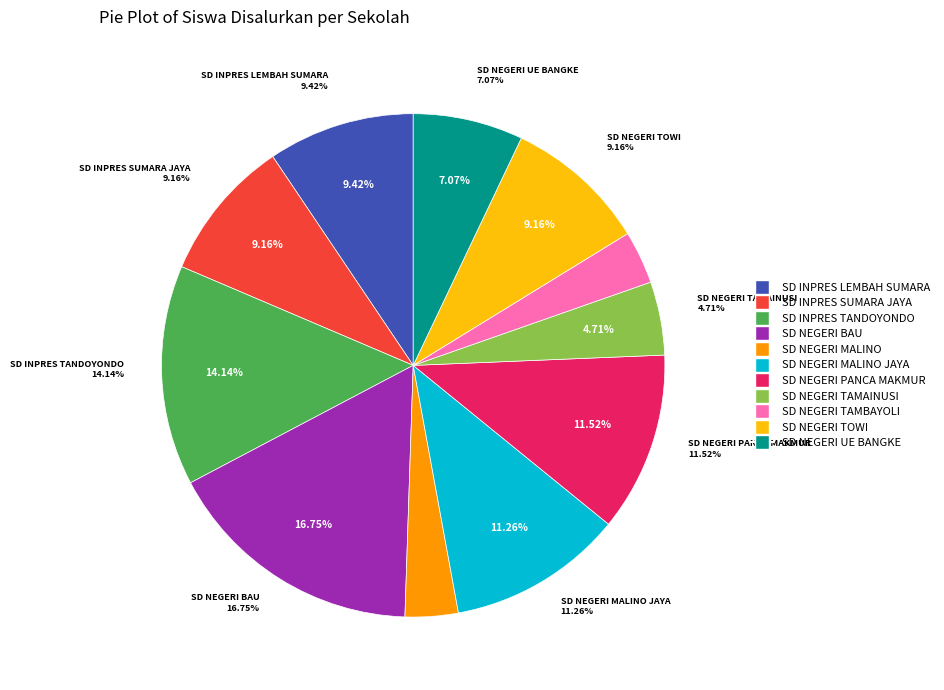

Does any single category account for the majority?

No